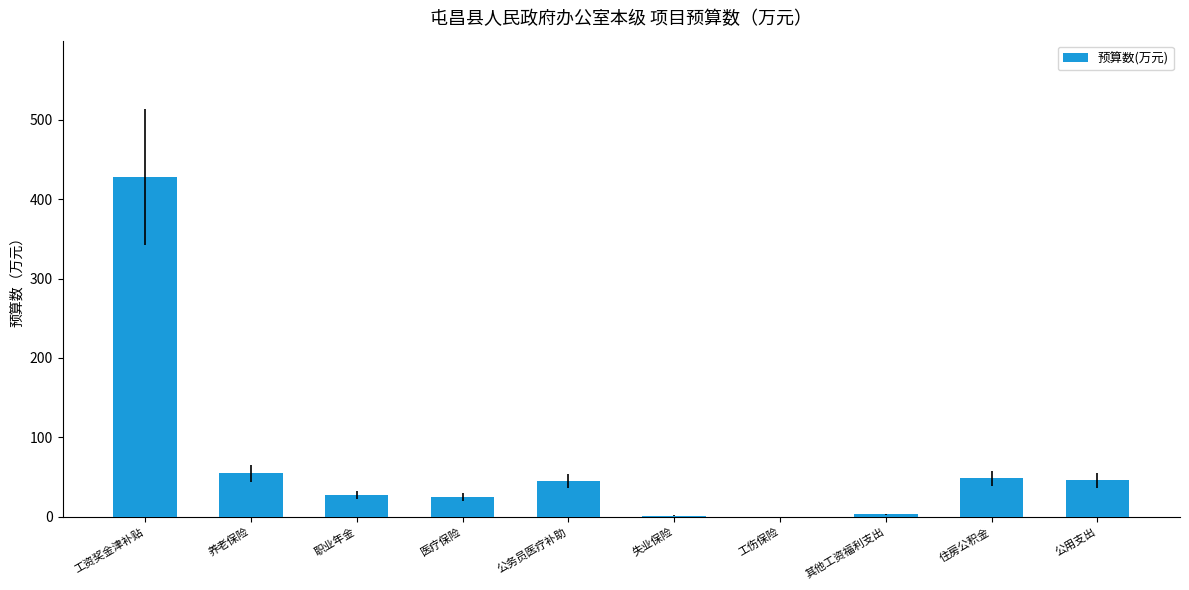

Read the value at 失业保险.

1.5